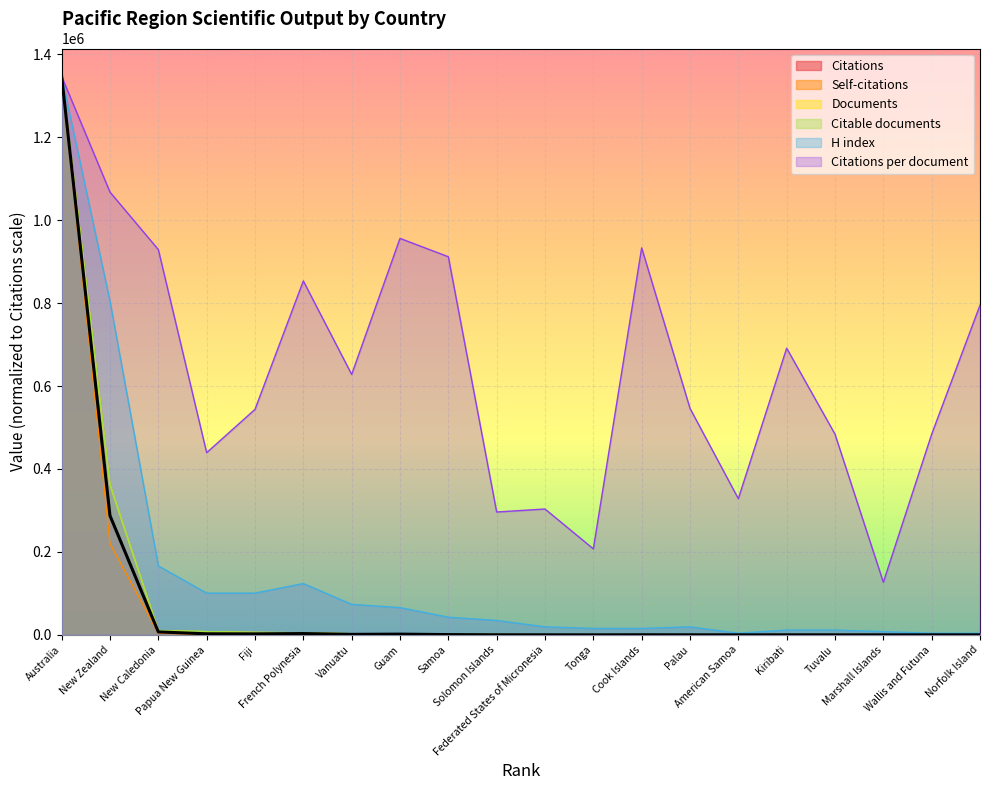

What is the difference between the second highest and minimum values in the H index series?

800888.9